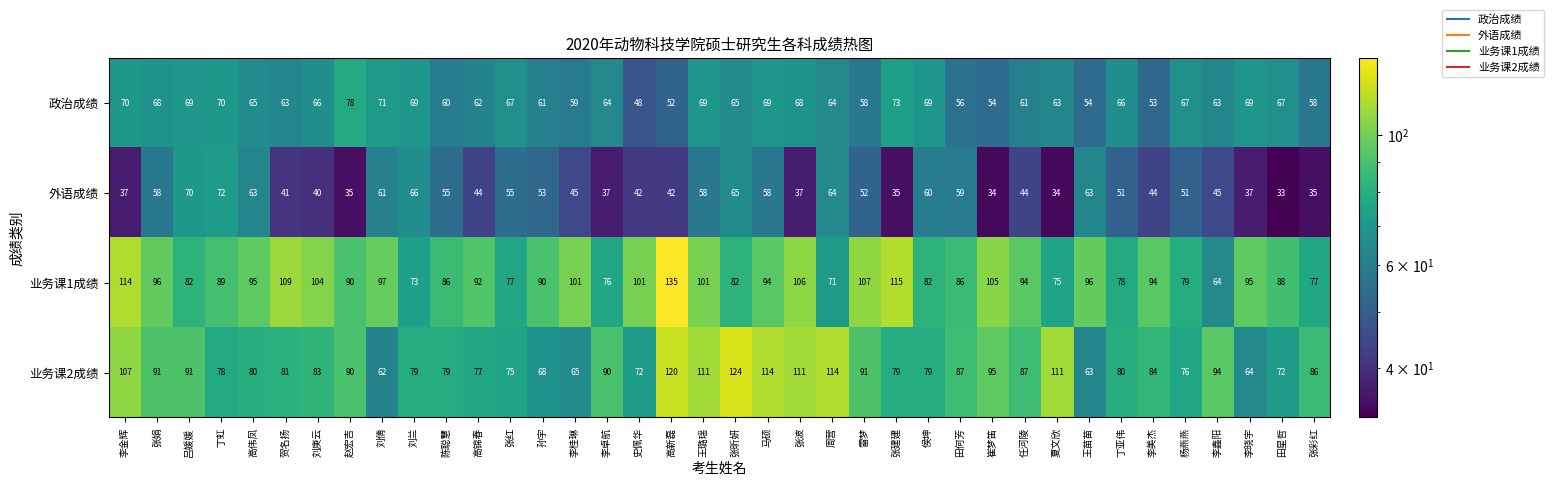

What is the total value across all series at 李金辉?

328